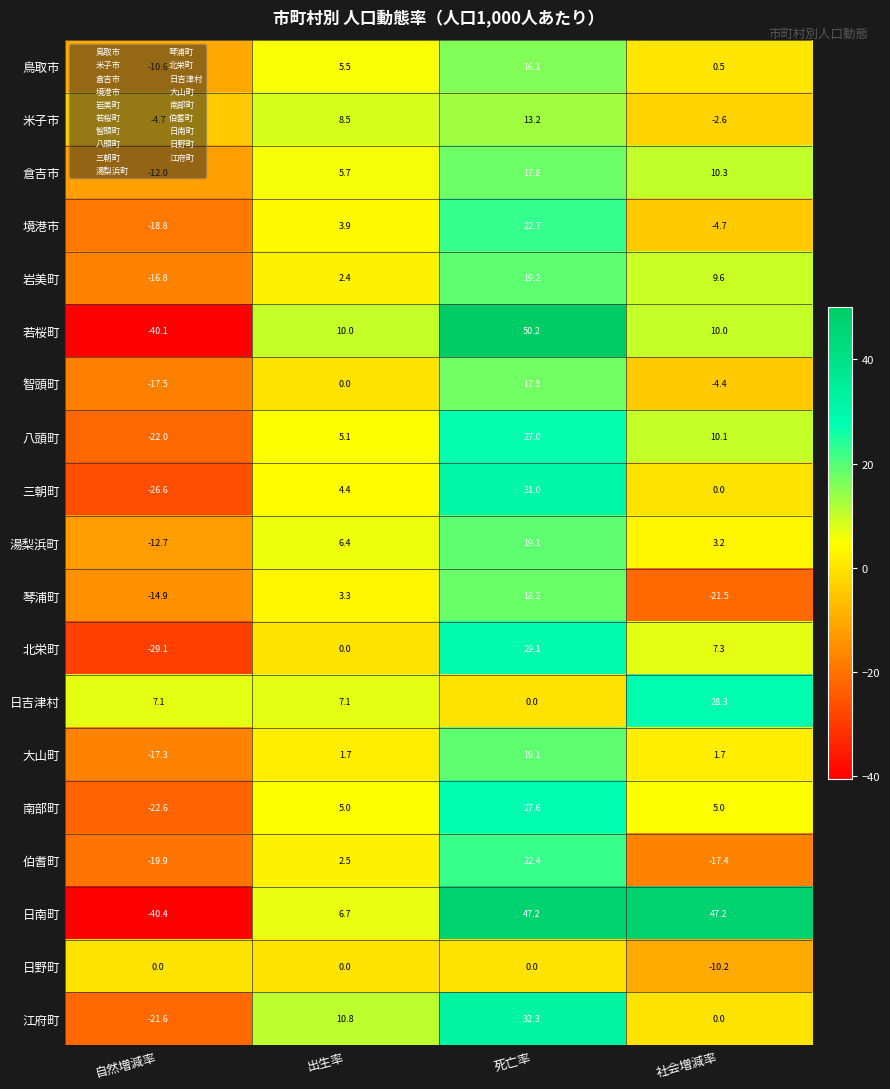

Where does the 江府町 series first go above 10?

出生率